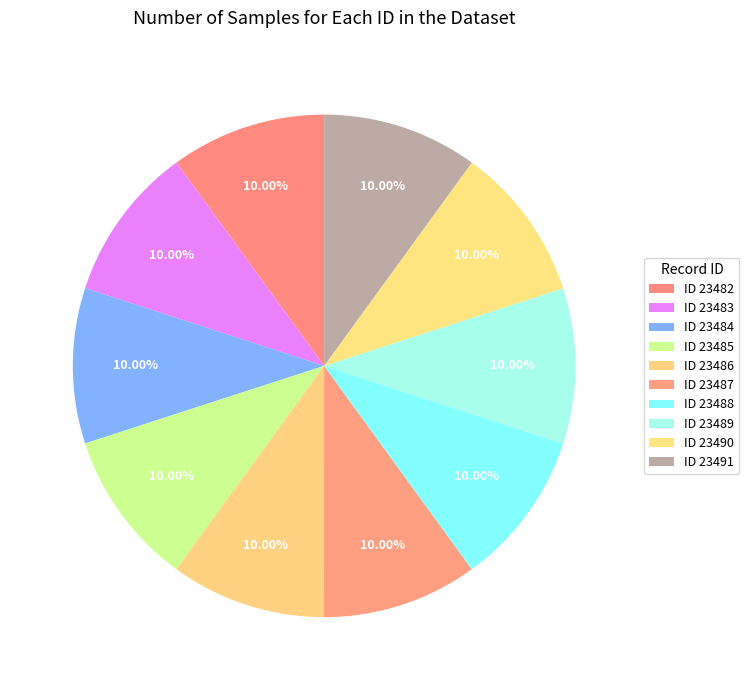

What percentage do ID 23486 and ID 23485 together represent?

20.0%